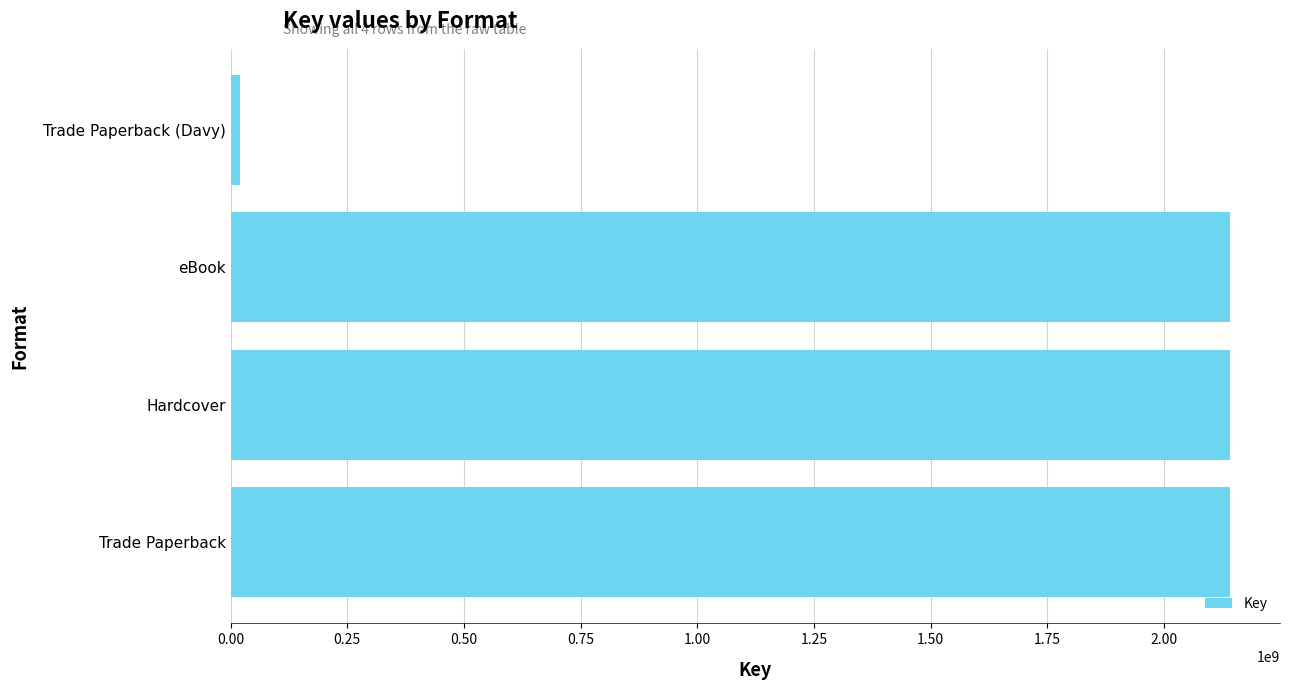

Which category has the lowest value across all series?

Trade Paperback (Davy)